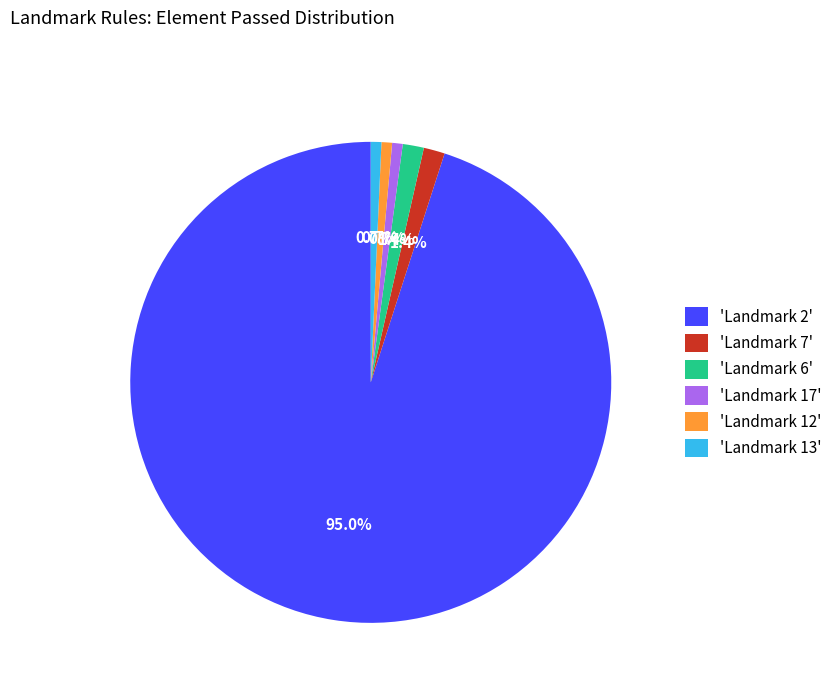

What portion of the pie excludes 'Landmark 7'?

98.6%